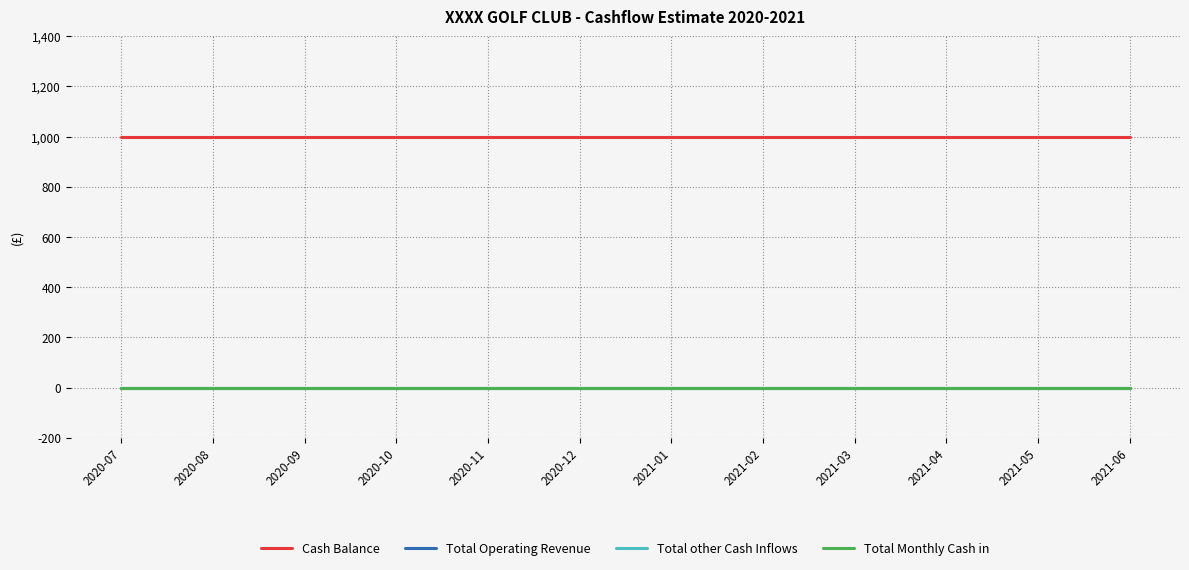

What is the label of the 12th point from the right?

2020-07